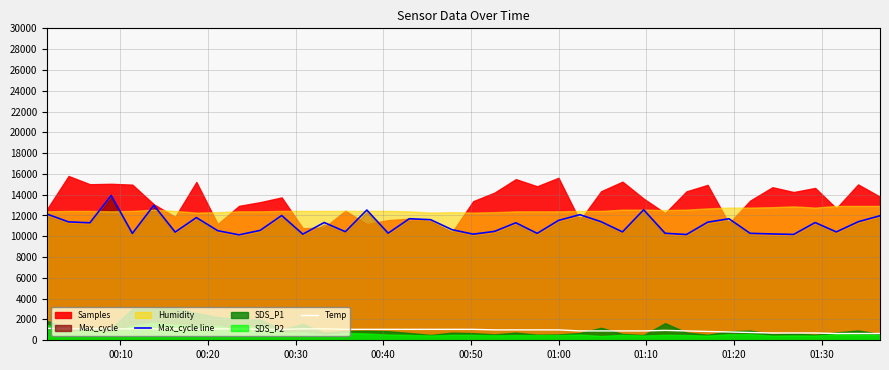

What is the highest value of the Max_cycle line series?

13920.0